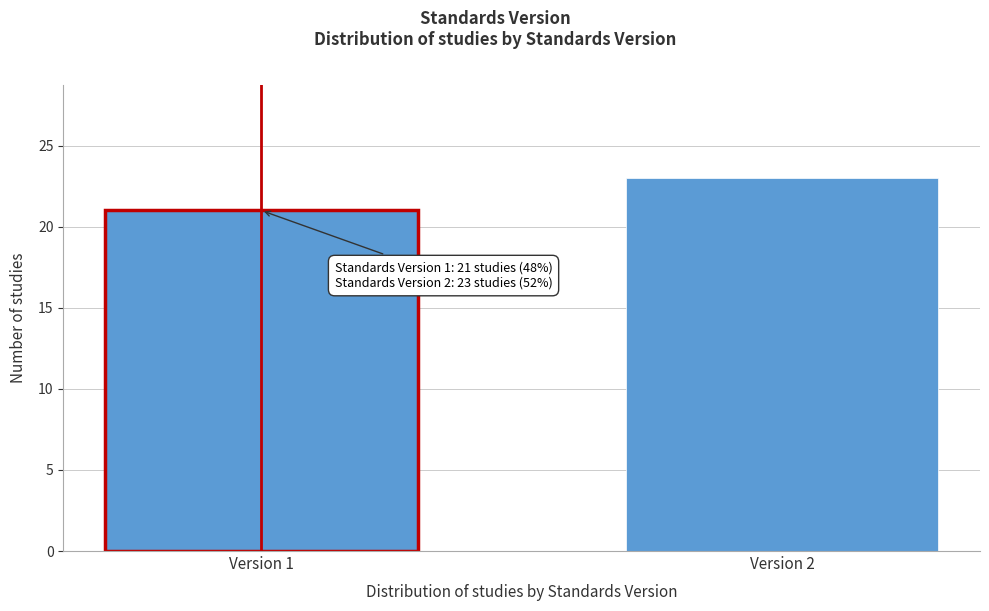

Reading left to right, transcribe all the data shown in this chart.

21	23